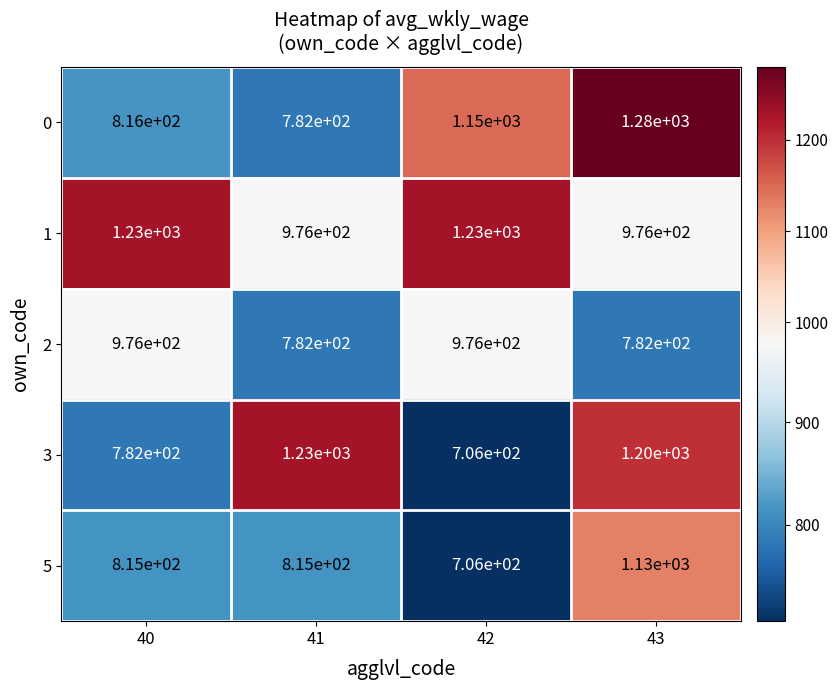

What is the maximum value for 3?

1230